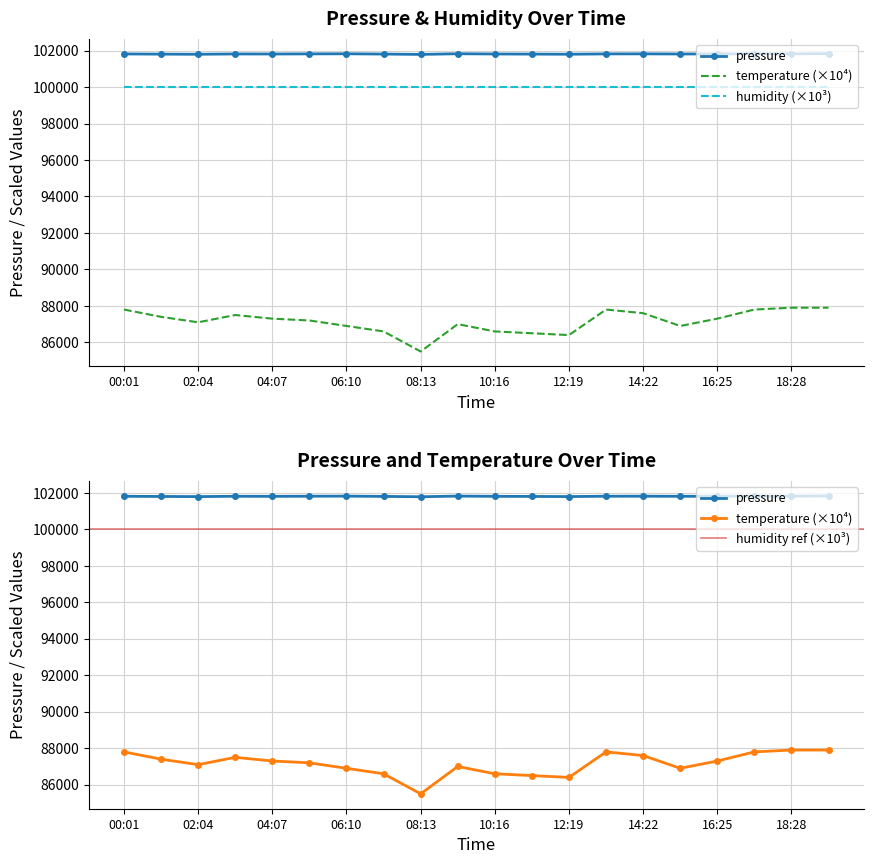

What is the label of the 6th point from the right?

14:22